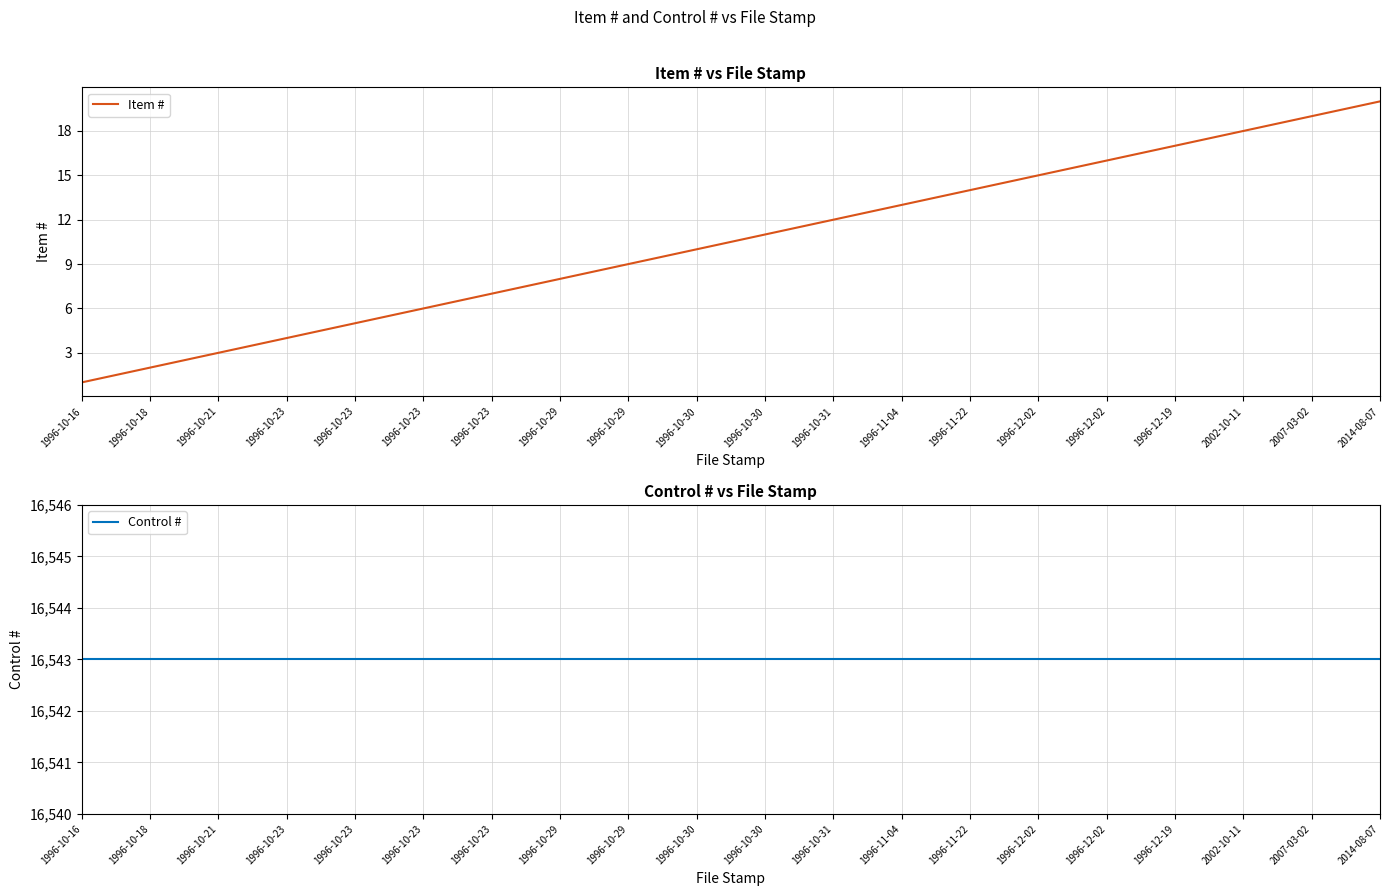

How many data points in Item # are less than 11?

10